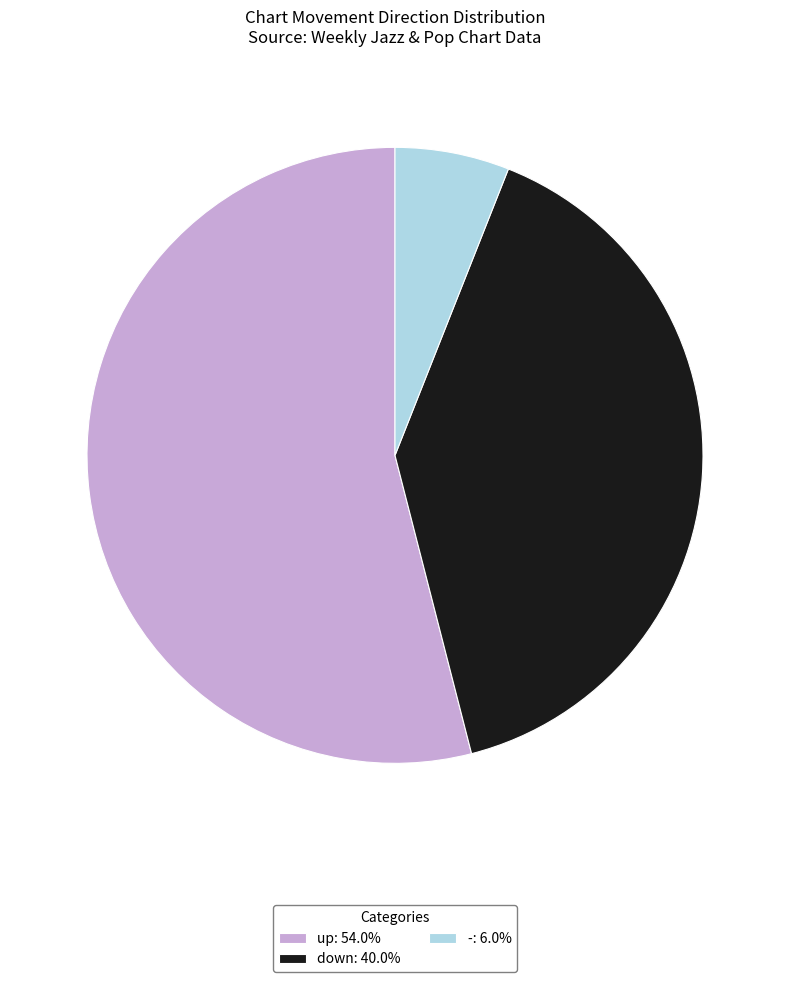

Do up: 54.0% and -: 6.0% together represent more than half of the pie?

Yes